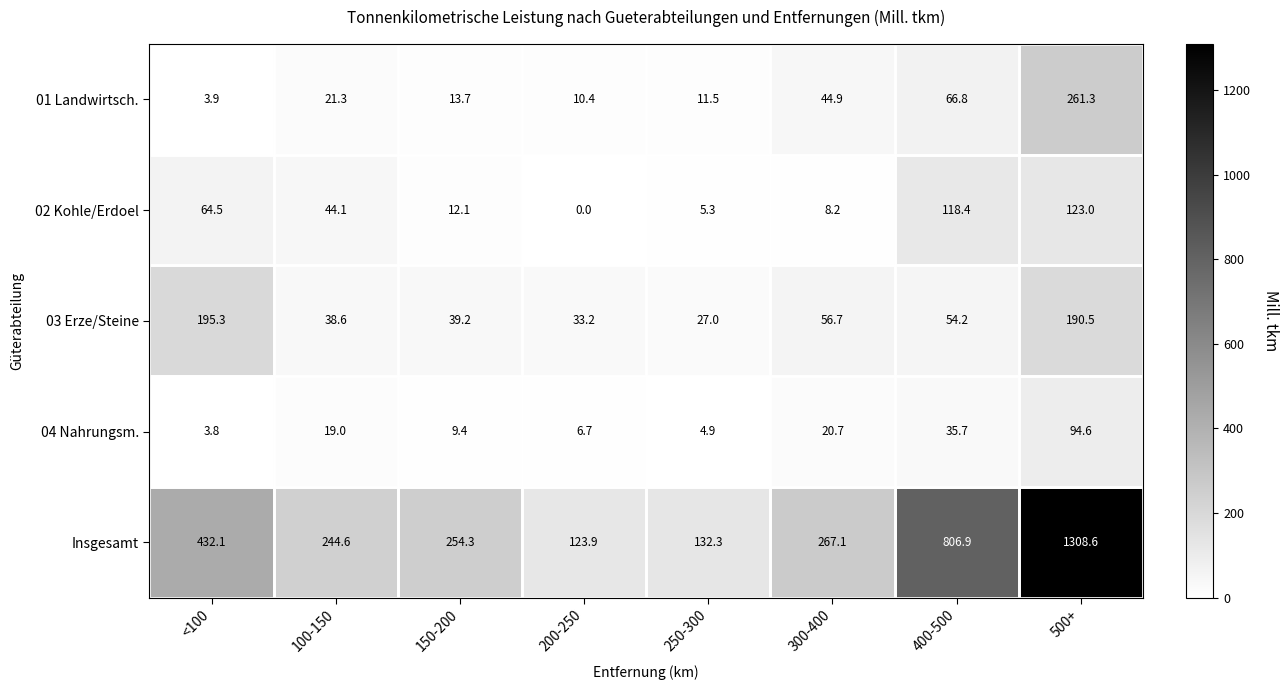

Read the 04 Nahrungsm. value at 500+.

94.6